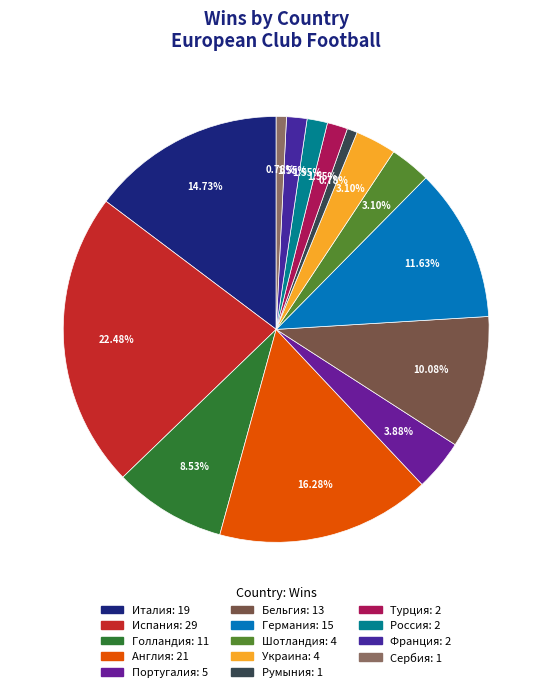

What is the ratio of the value at Англия to the value at Голландия?

1.9